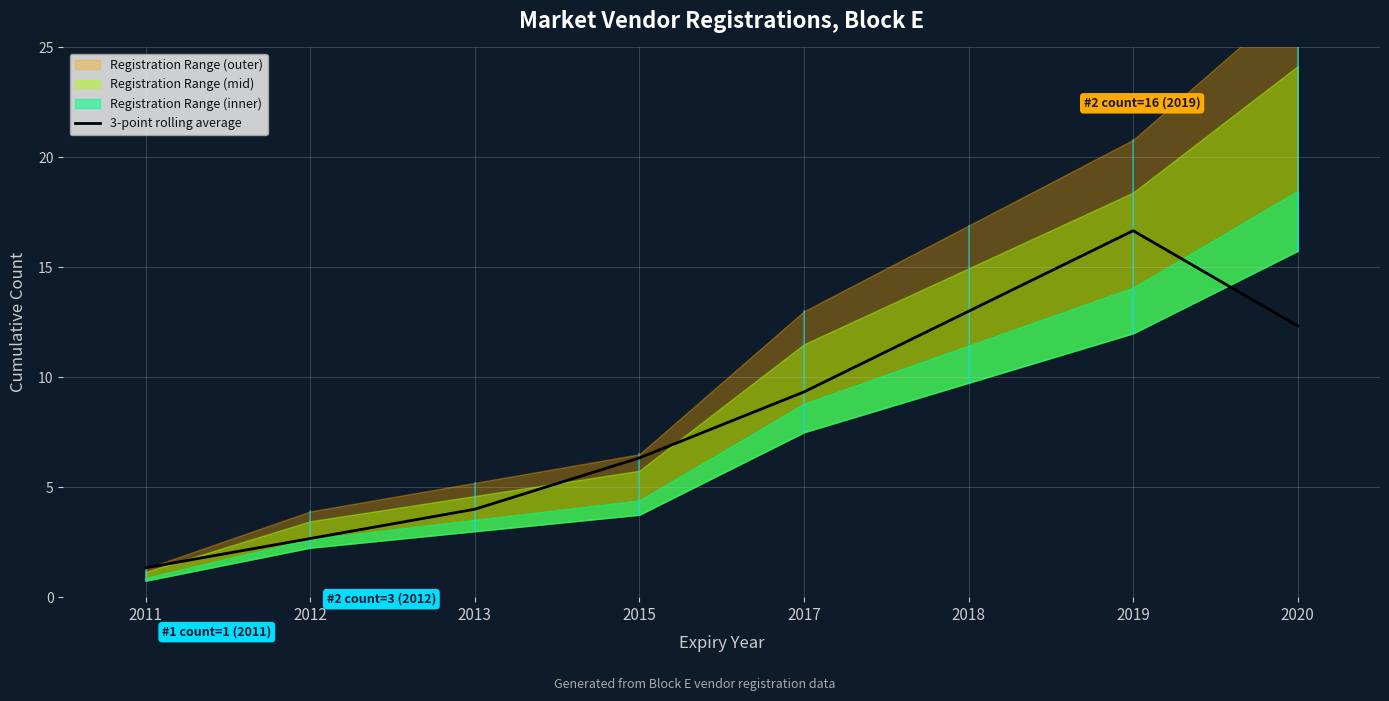

What is the minimum value shown in the chart?

1.3